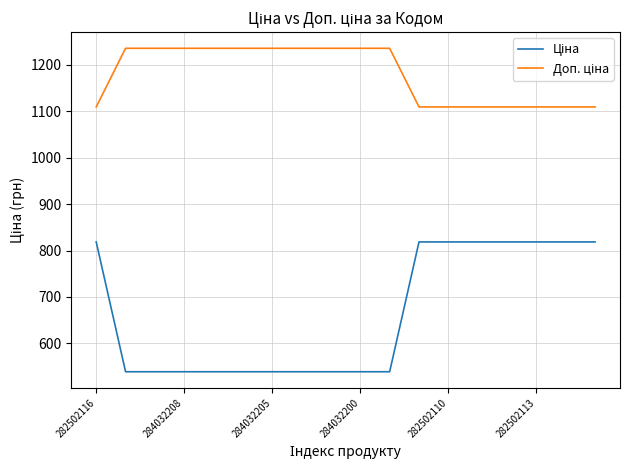

What is the maximum value shown in the chart?

1235.4